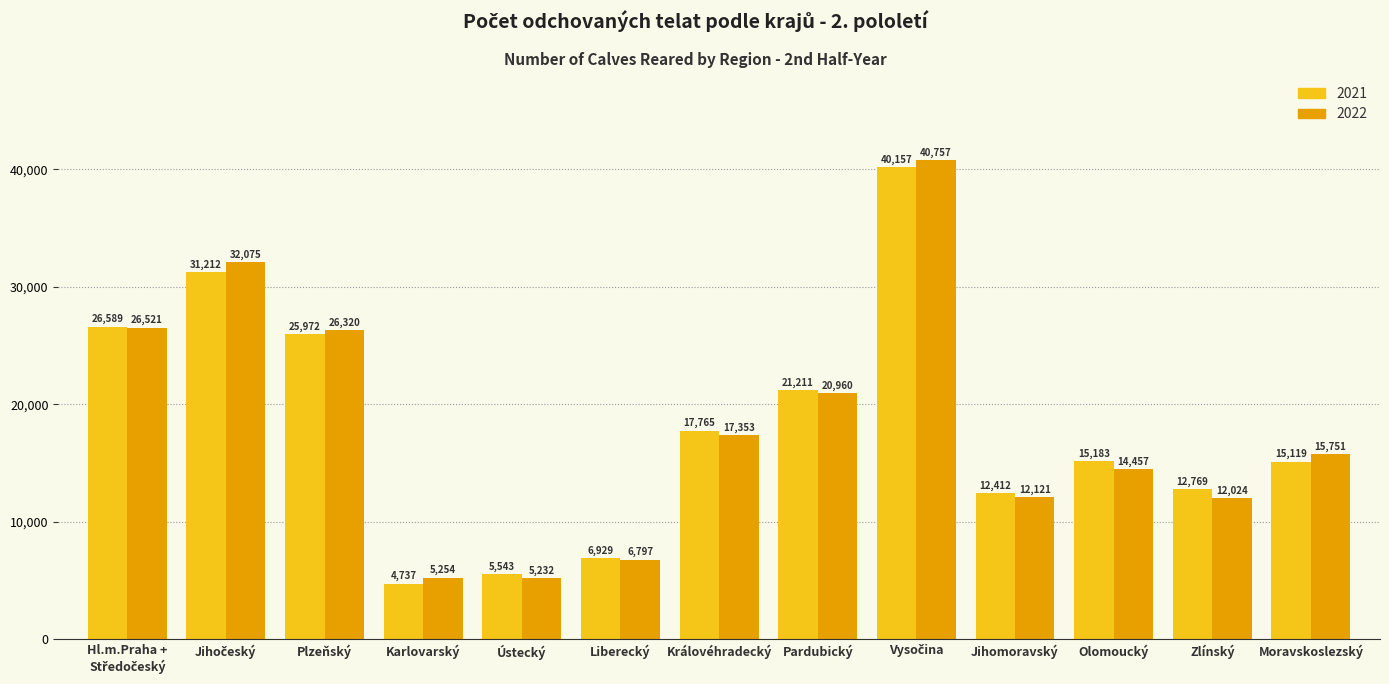

What is the spread (max minus min) of values at Ústecký?

311